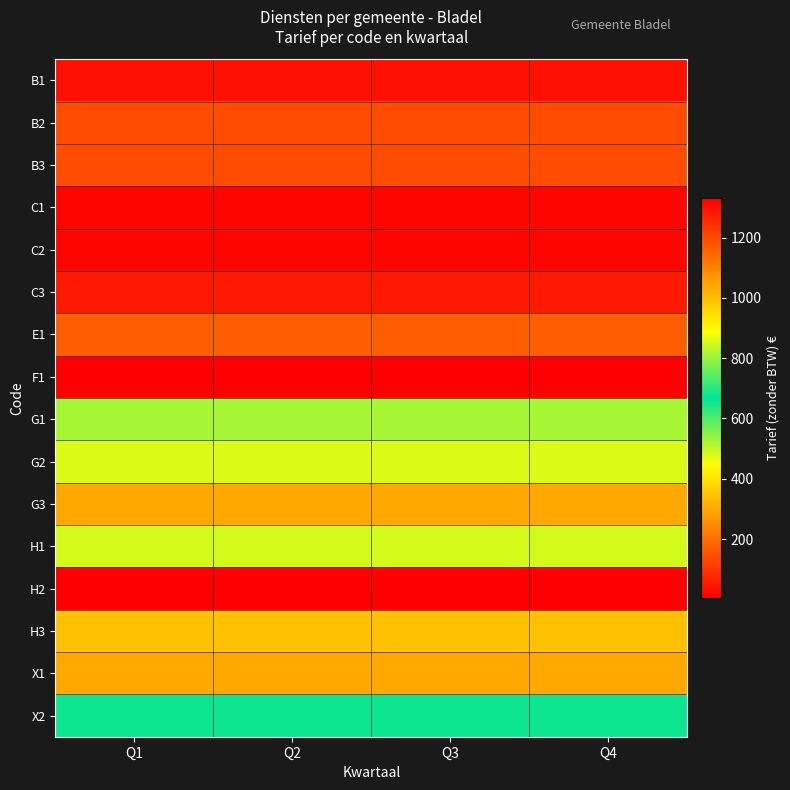

What is the spread (max minus min) of values at Q2?

1324.0